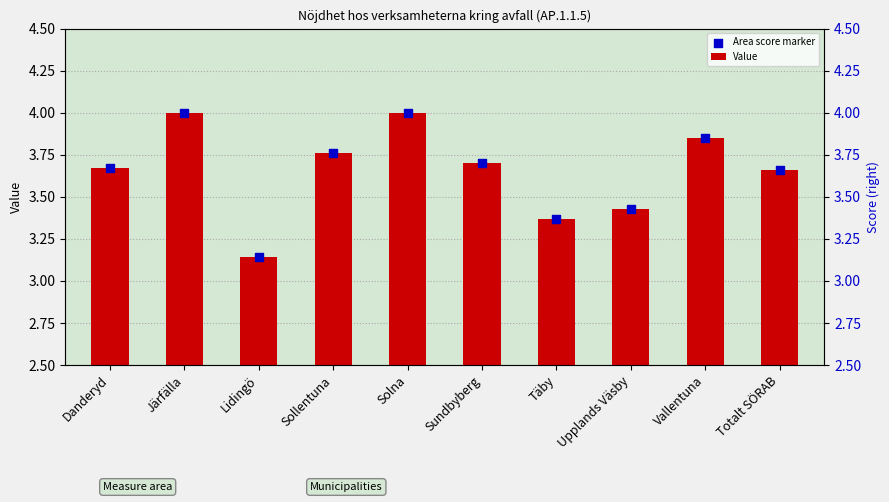

What is the total value across all series at Solna?

8.0